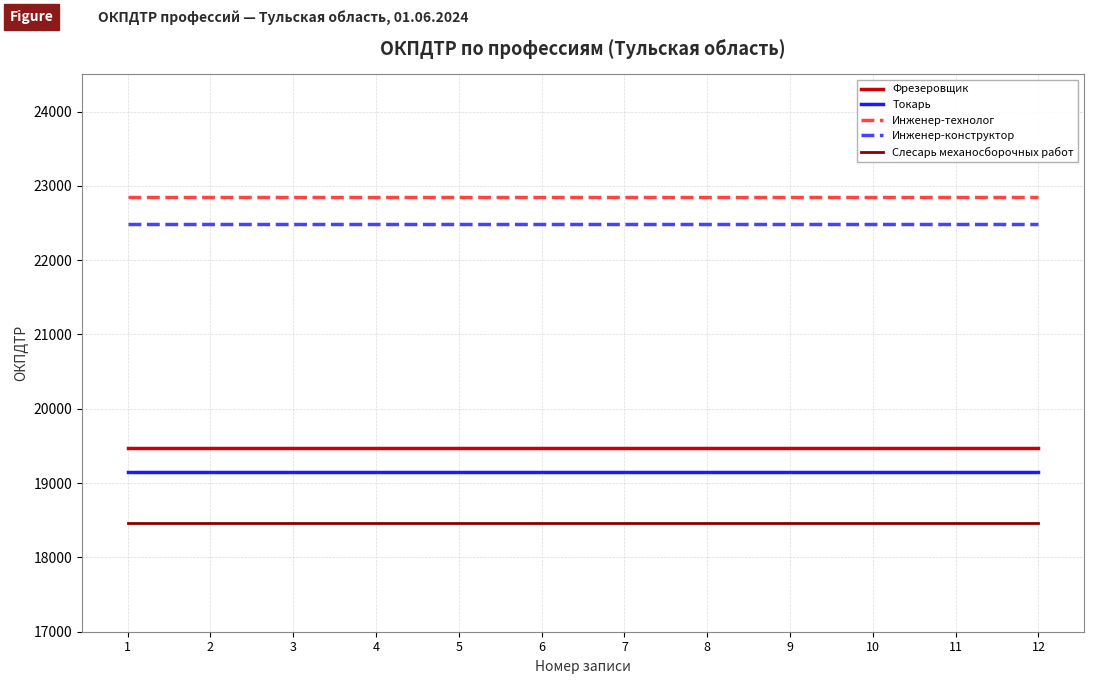

What are all the series names shown in the legend?

Фрезеровщик, Токарь, Инженер-технолог, Инженер-конструктор, Слесарь механосборочных работ